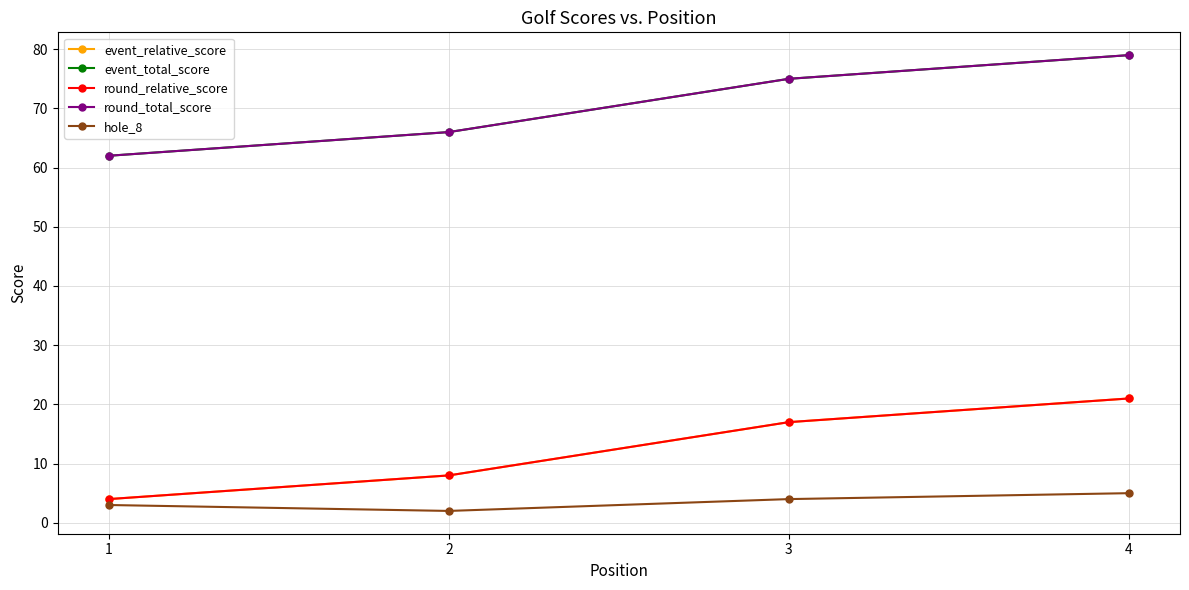

The event_relative_score series shows 17 at 3. True or false?

True